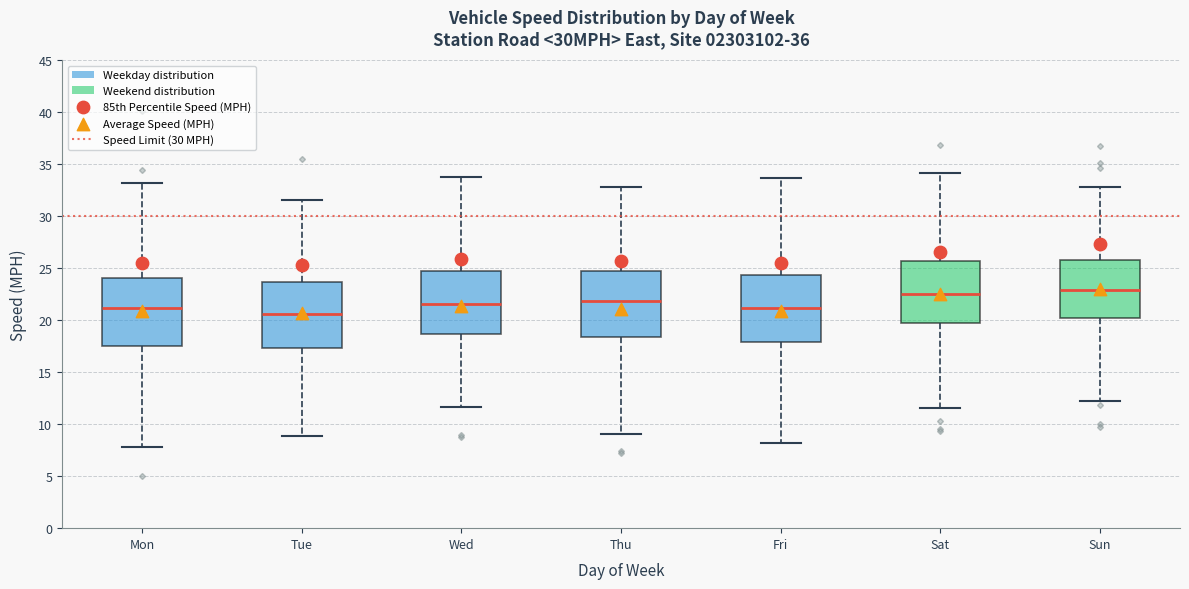

Which box's median line is the lowest?

Tue